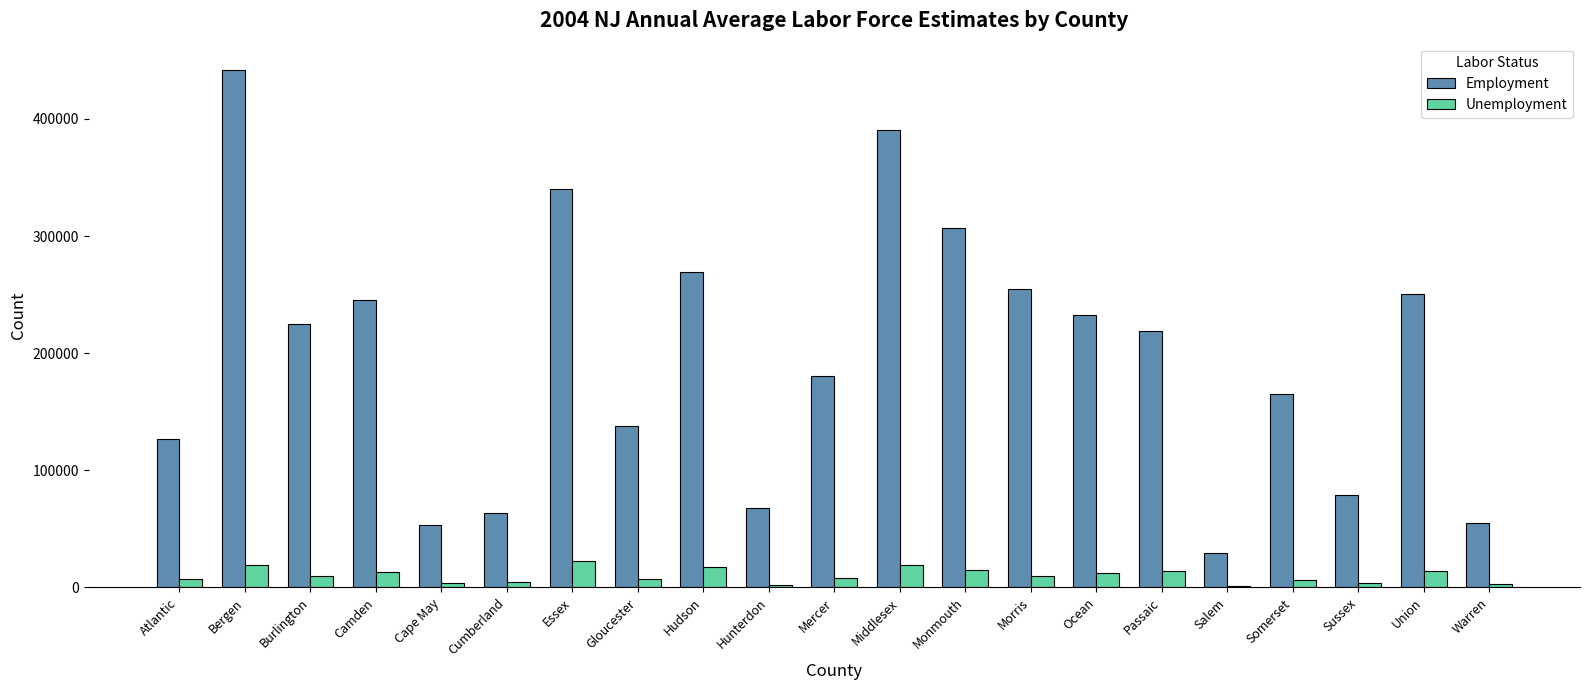

Where does the Employment series first go above 218978?

Bergen